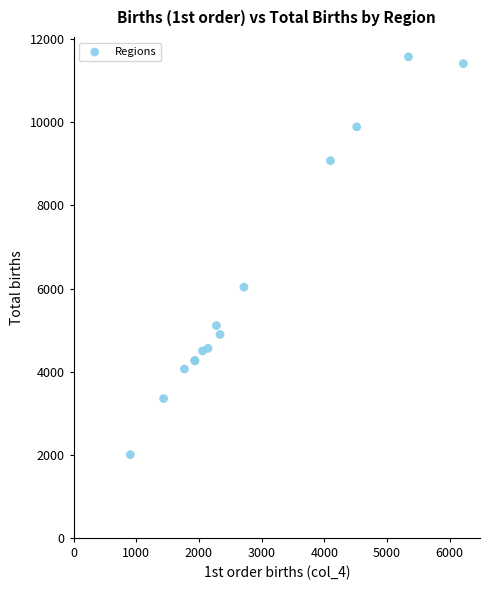

What Y value in the scatter plot is closest to 6790?

6034